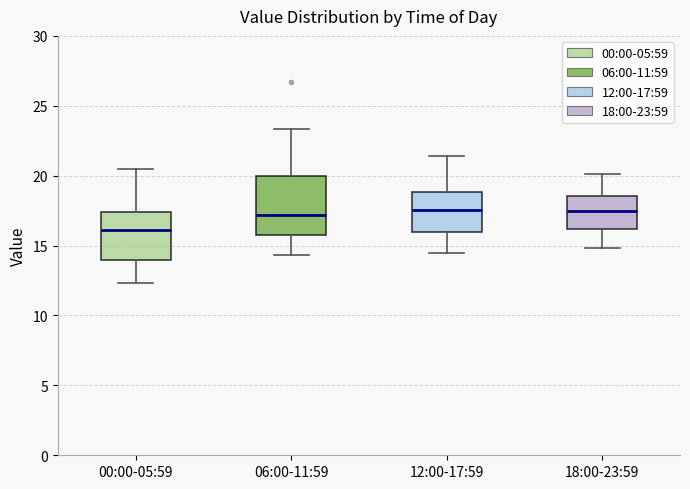

Reading left to right, read every box against the y-axis: the position of its median line, the range the box covers, and the ends of its whiskers. The values are not printed on the chart, so give them approximately, as read against the axis.

00:00-05:59: median 16.0, box 14.0 to 17.5, whiskers 12.5 to 20.5
06:00-11:59: median 17.0, box 16.0 to 20.0, whiskers 14.5 to 23.5
12:00-17:59: median 17.5, box 16.0 to 19.0, whiskers 14.5 to 21.5
18:00-23:59: median 17.5, box 16.0 to 18.5, whiskers 15.0 to 20.0